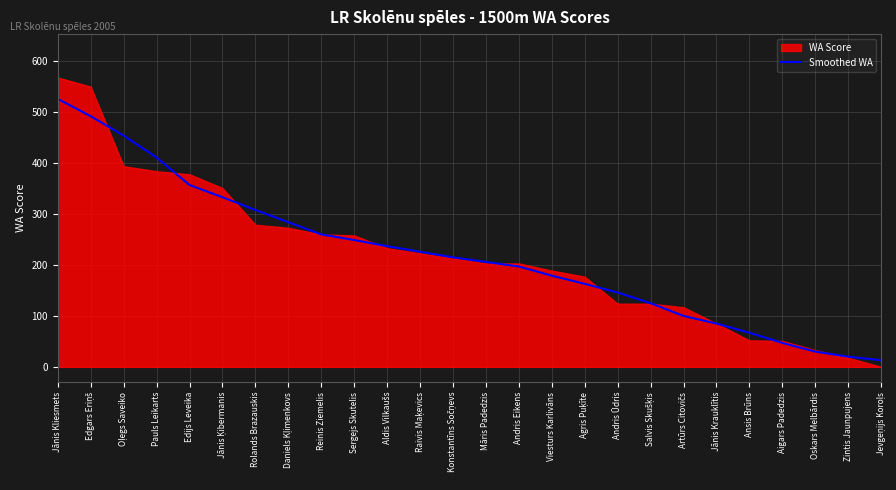

What is the ratio of the value at Aigars Padedzis to the value at Pauls Leikarts?

0.1